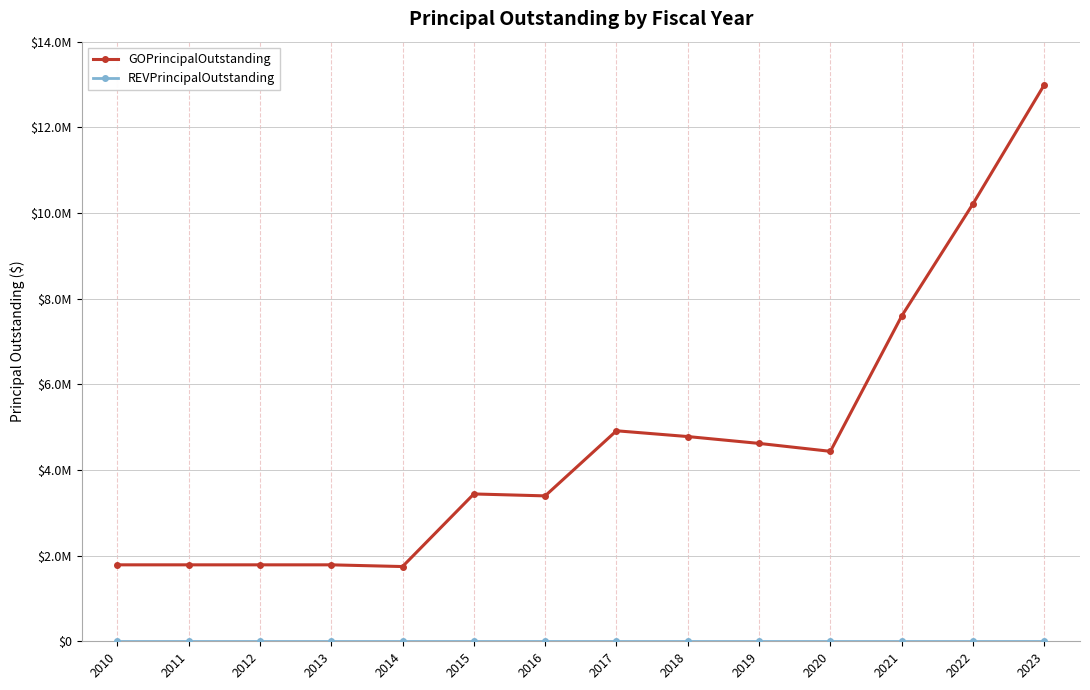

List the labels in order of REVPrincipalOutstanding value, smallest first.

2010, 2011, 2012, 2013, 2014, 2015, 2016, 2017, 2018, 2019, 2020, 2021, 2022, 2023